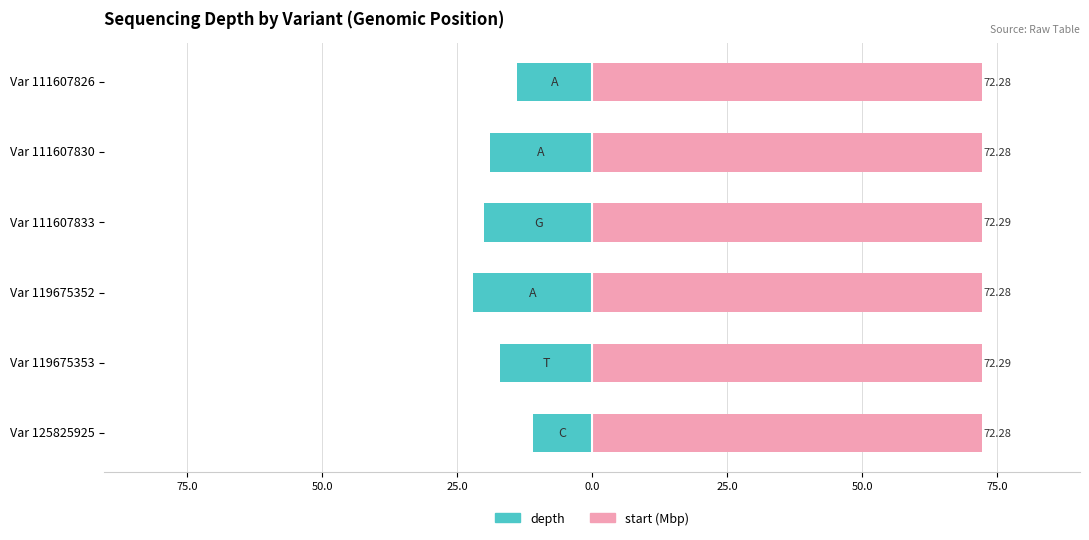

How many data points does each series have?

6